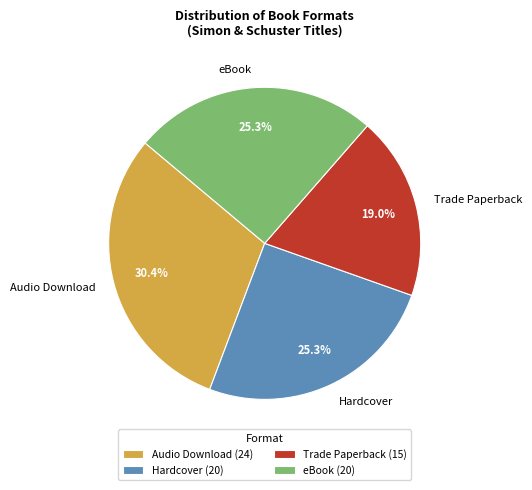

What is the smallest slice in the pie chart?

Trade Paperback